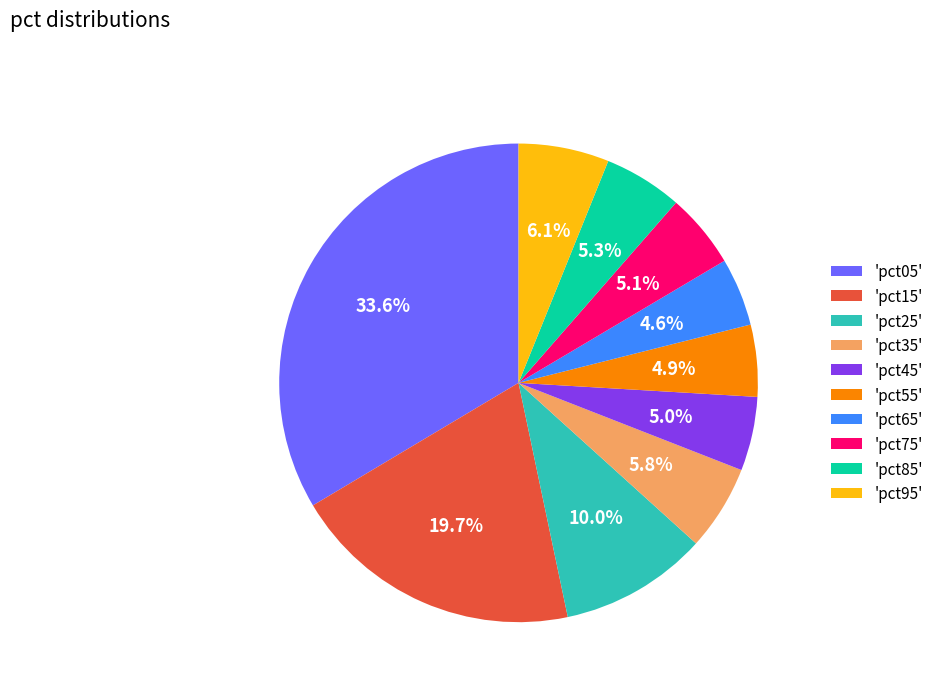

Is the sum of 'pct95' and 'pct85' greater than half?

No